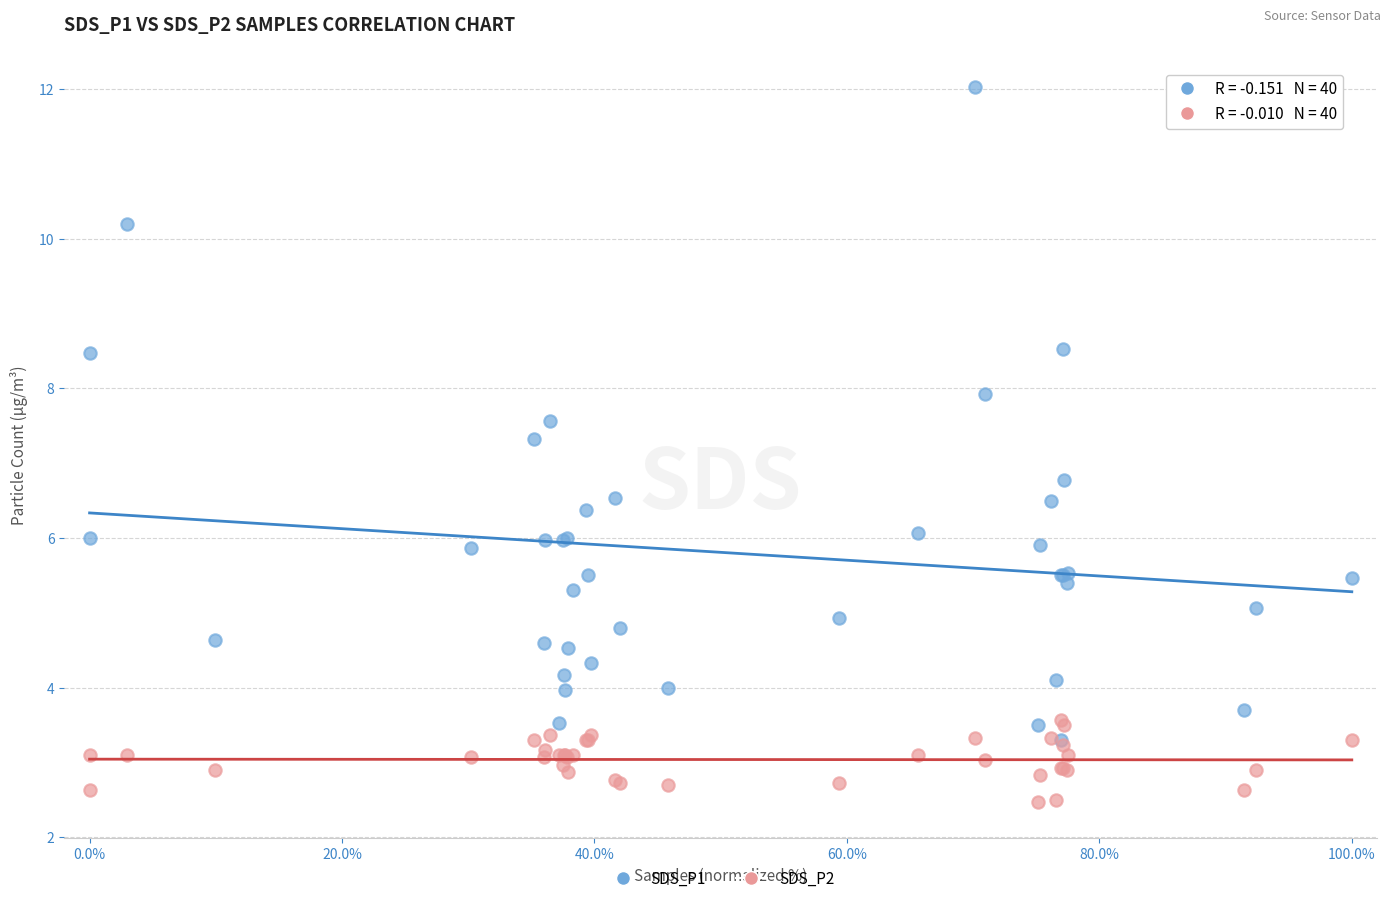

What are all the series names shown in the legend?

SDS_P1, SDS_P2